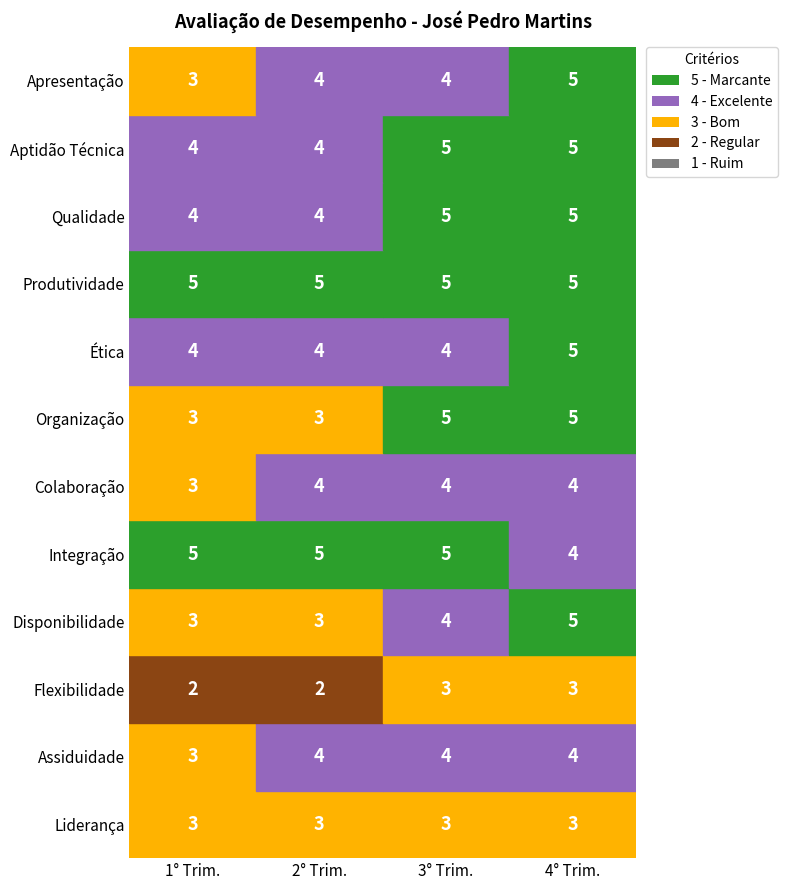

Is the value of Integração at 4° Trim. greater than the value of Disponibilidade at 4° Trim.?

No